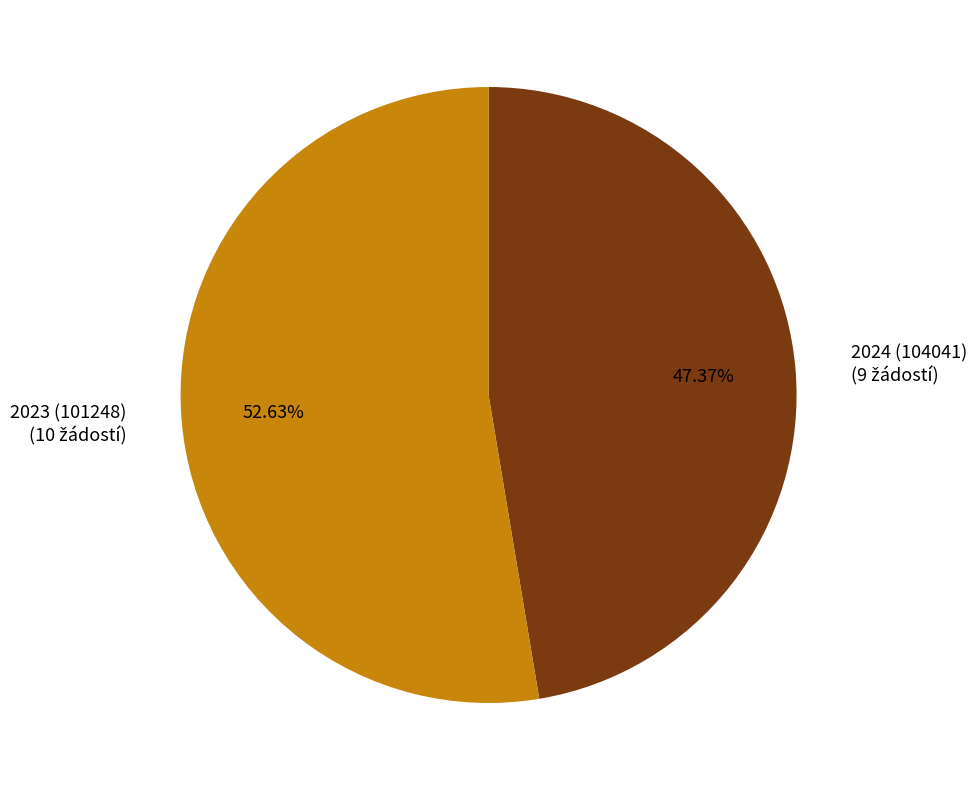

Does 2024 (104041) represent more than half of the total?

No